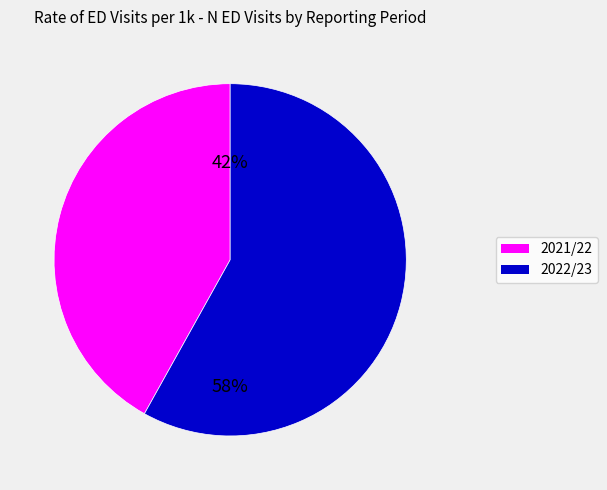

Does 2021/22 represent more than half of the total?

No